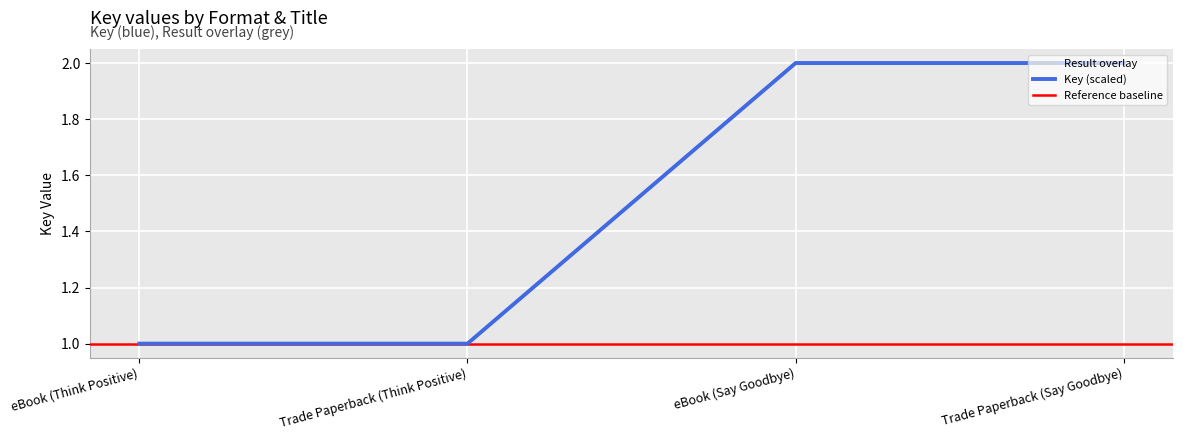

What is the approximate value of Result 1 (Think Positive) at Trade Paperback (Say Goodbye)?

2